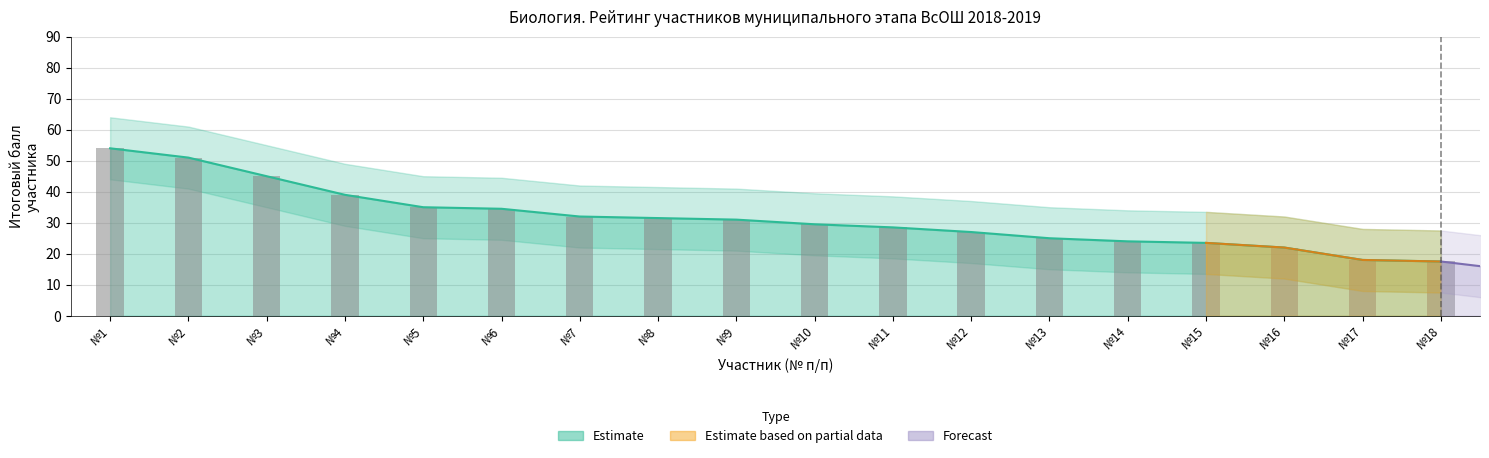

What is the total value across all series at №16?

44.0